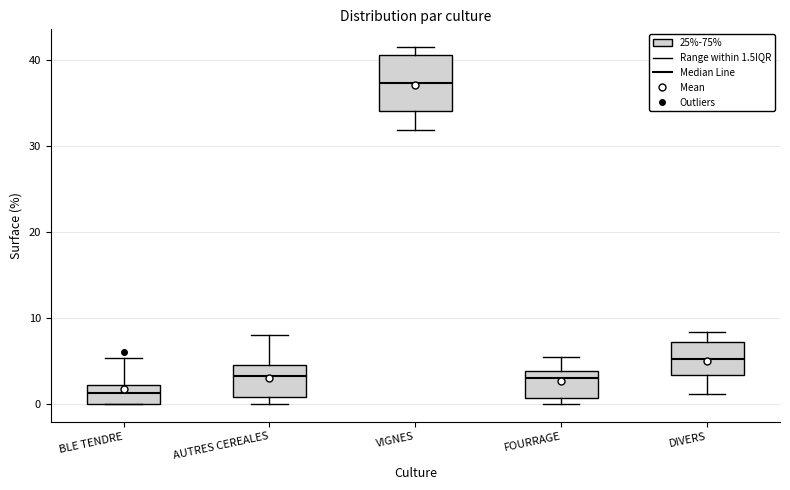

Which box's median line is the highest?

VIGNES